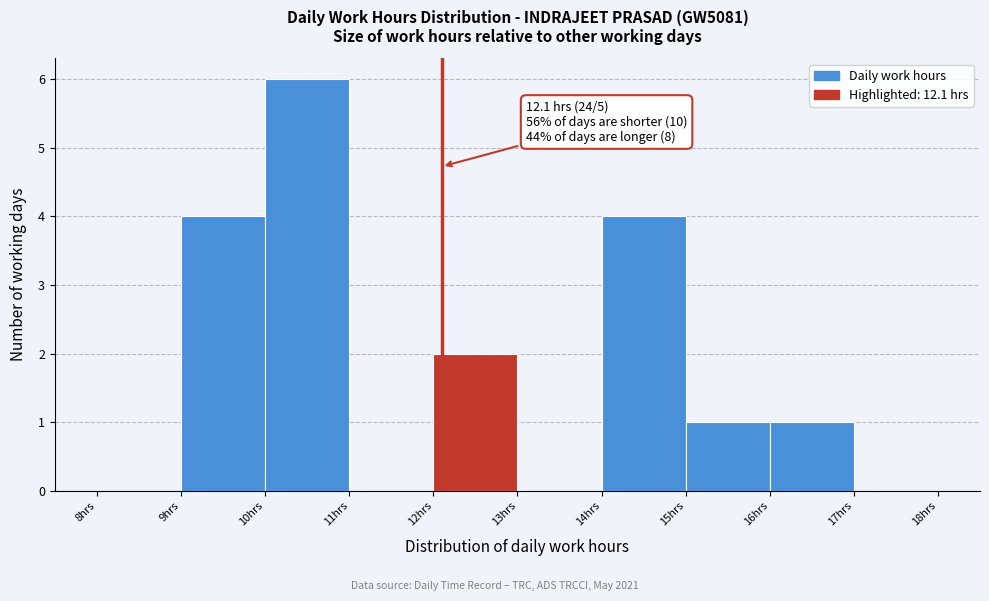

Over which range of the x-axis is the bar tallest?

10 to 11